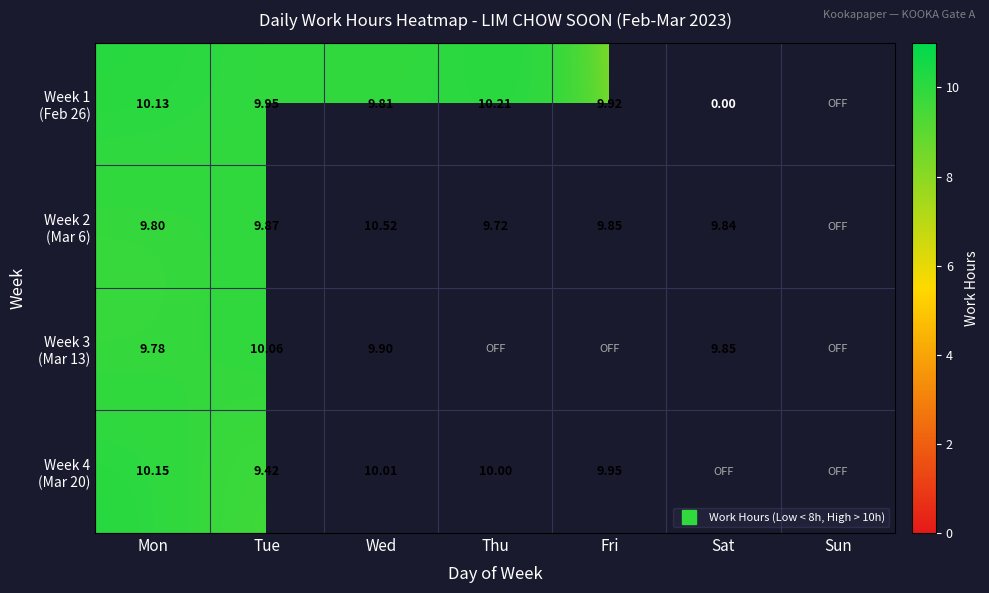

Which category has the lowest value in the Week 4 (Mar 20) series?

Tue